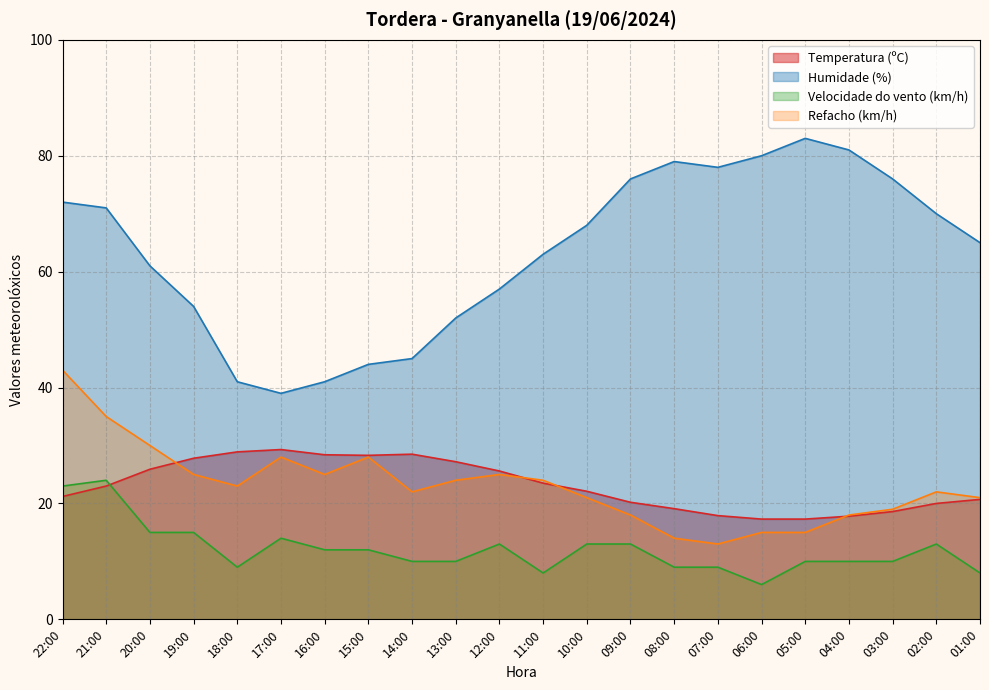

Read the Refacho (km/h) value at 01:00.

21.0